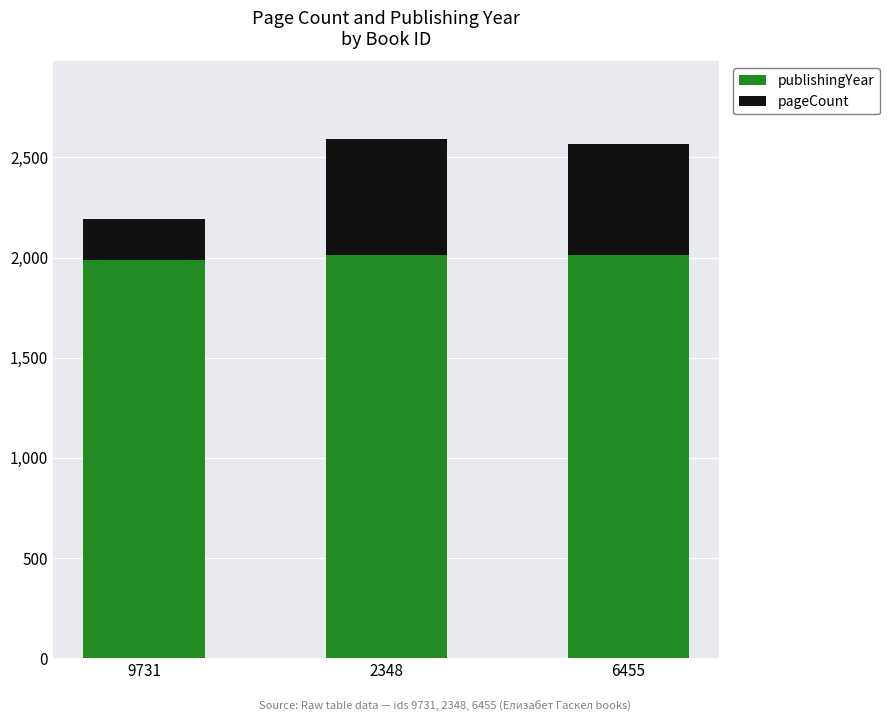

What is the sum of the publishingYear values at 9731 and 2348?

4001